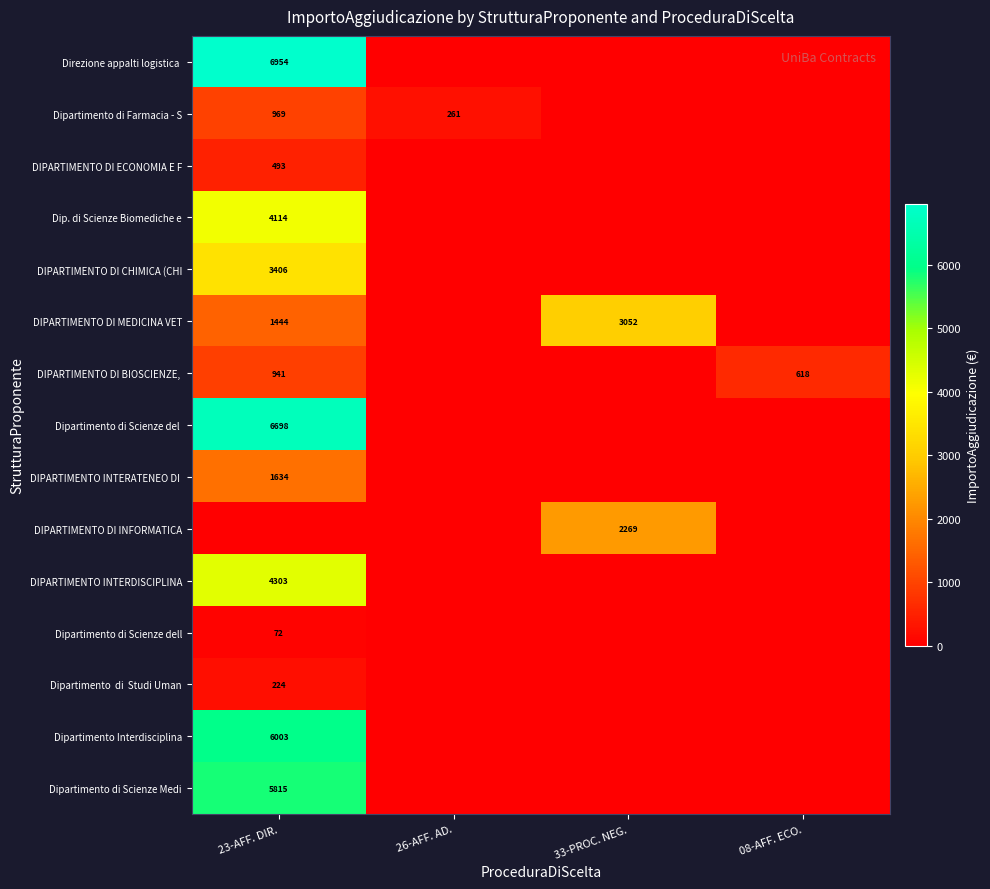

Between 08-AFF. ECO. and 23-AFF. DIR., which is larger?

23-AFF. DIR.